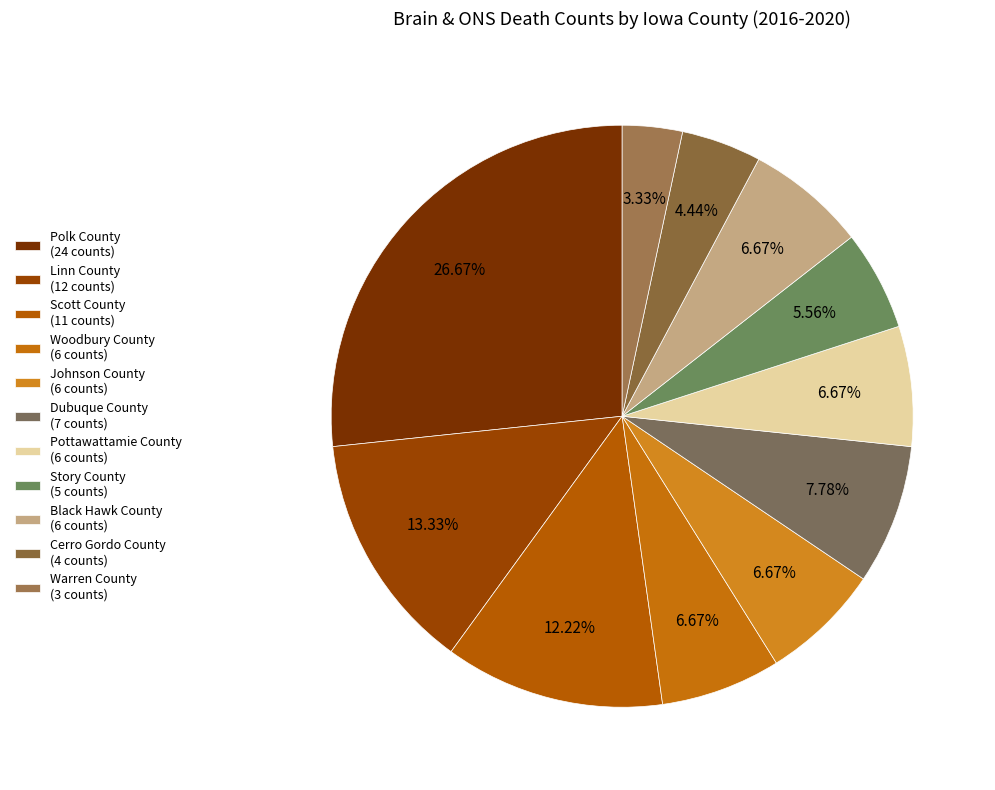

What is the smallest slice in the pie chart?

Warren County